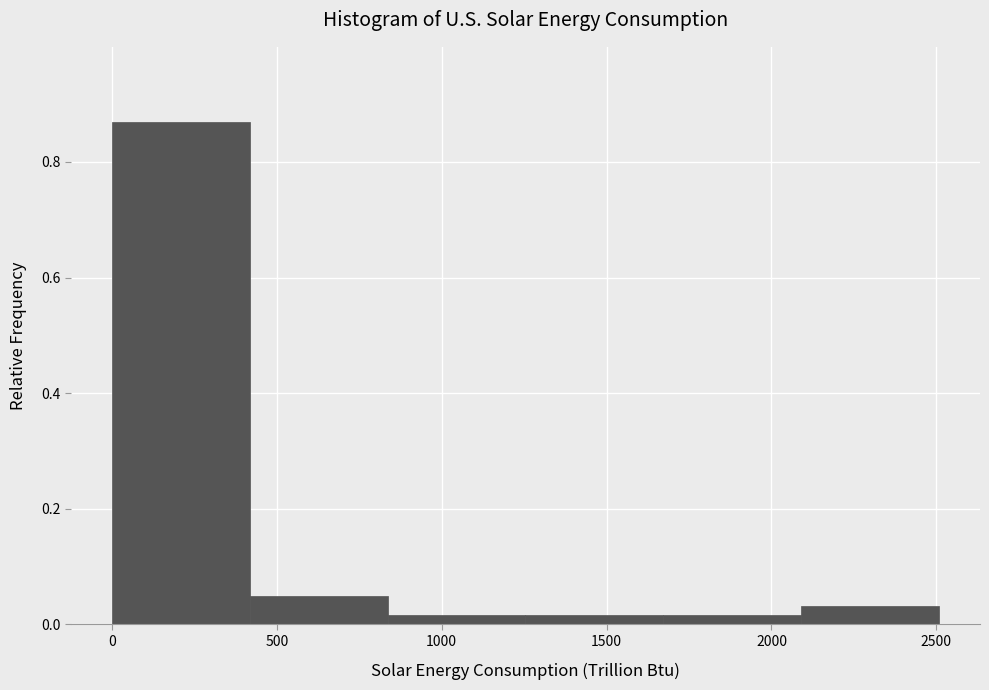

Over which range of the x-axis is the bar tallest?

0 to 400